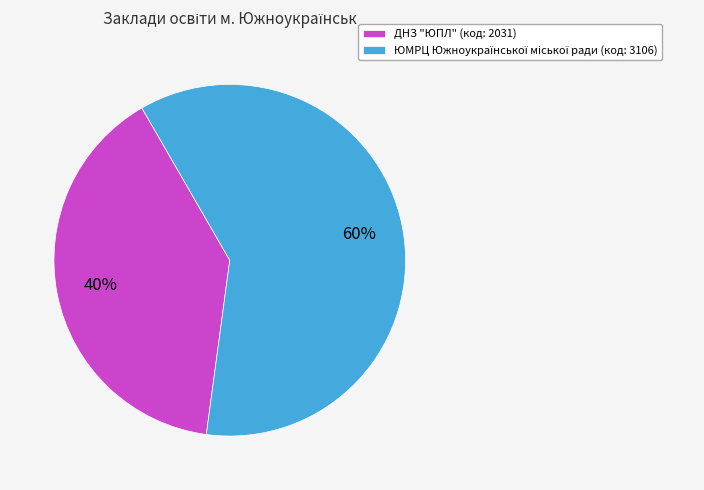

How many slices are in this pie chart?

2